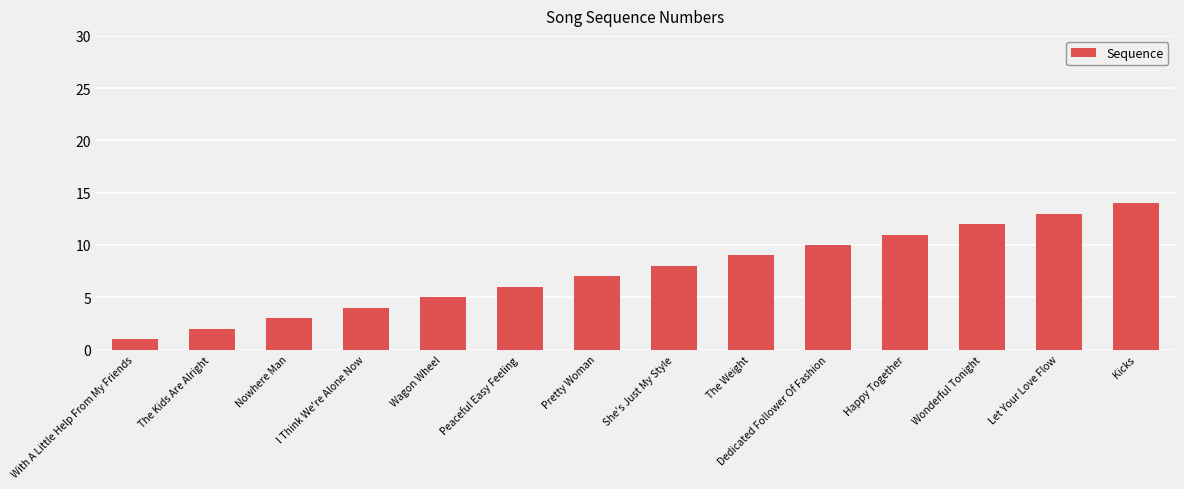

True or false: the data shows 5 at Wagon Wheel.

True